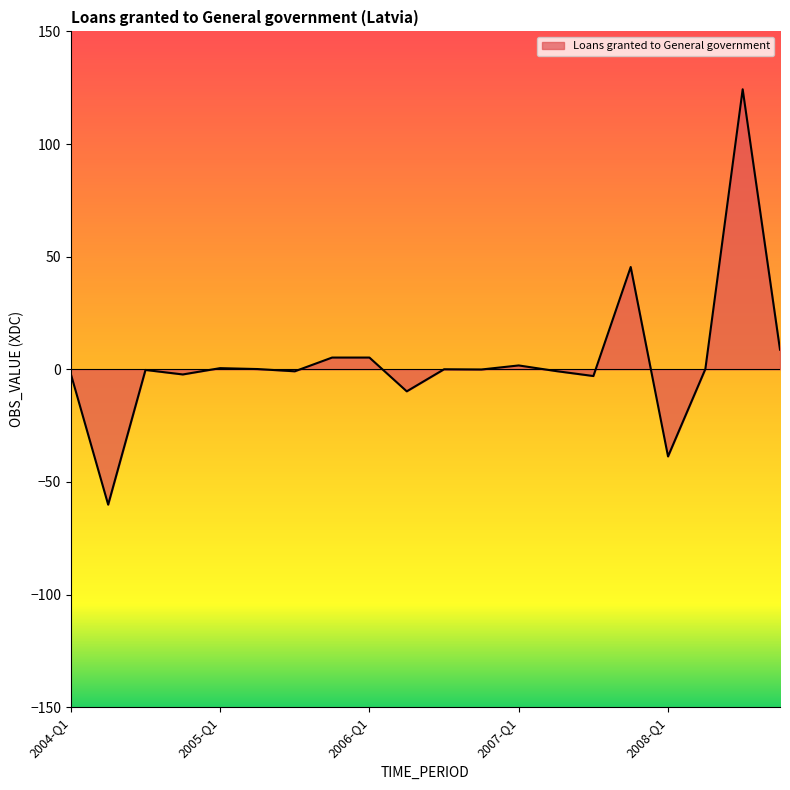

What is the difference between the maximum and minimum values?

184.4